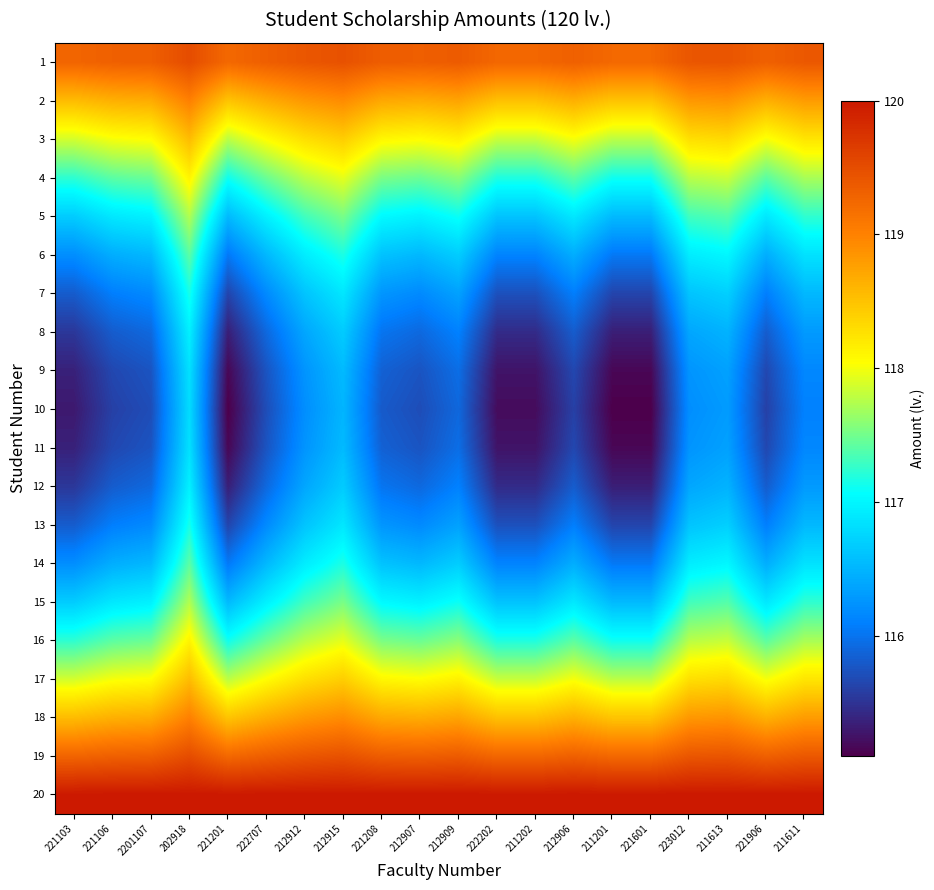

Rank the series at 222202 from highest to lowest value.

20, 1, 19, 2, 18, 3, 17, 4, 16, 5, 15, 6, 14, 7, 13, 8, 12, 9, 11, 10